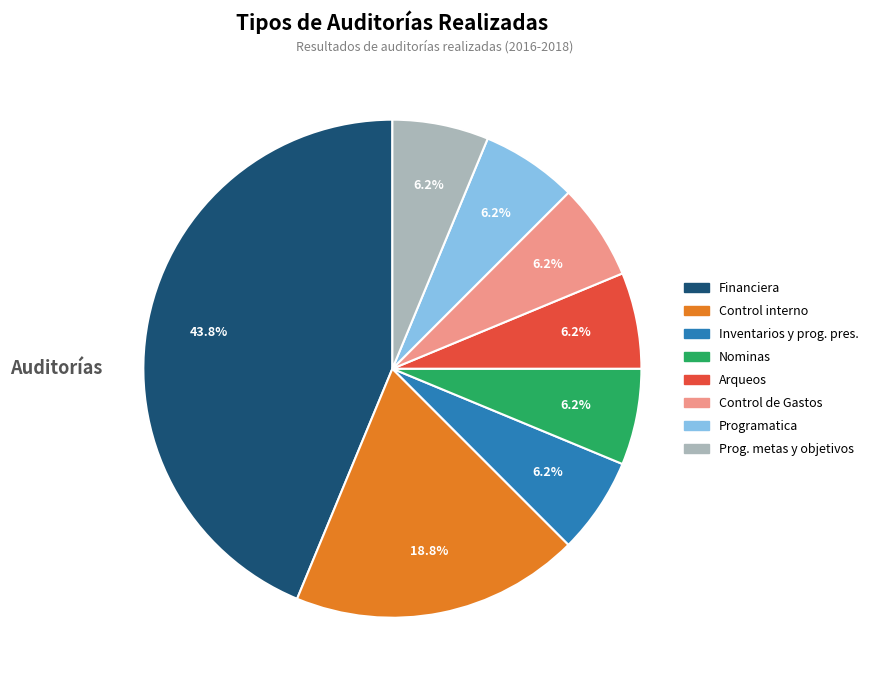

Is there a majority slice in this chart?

No